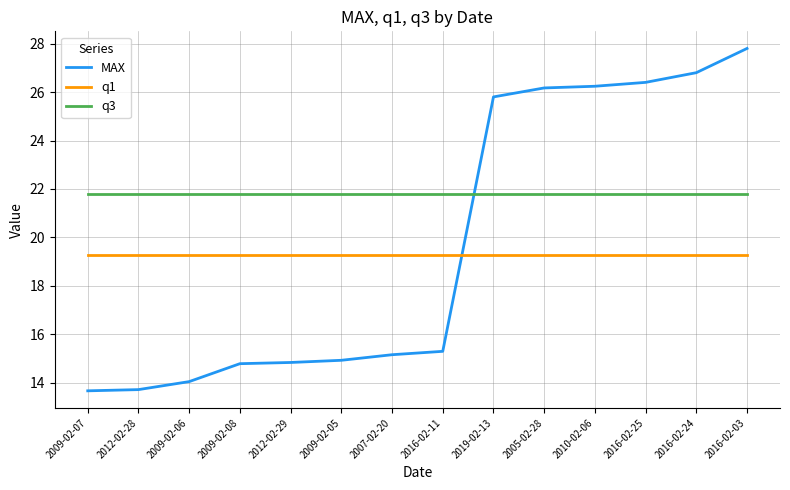

What is the difference between the highest and lowest values at 2019-02-13?

6.5